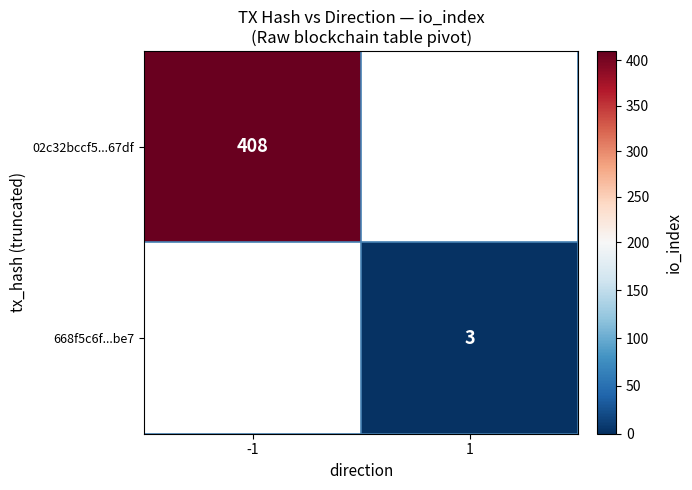

How many series are shown in this chart?

2